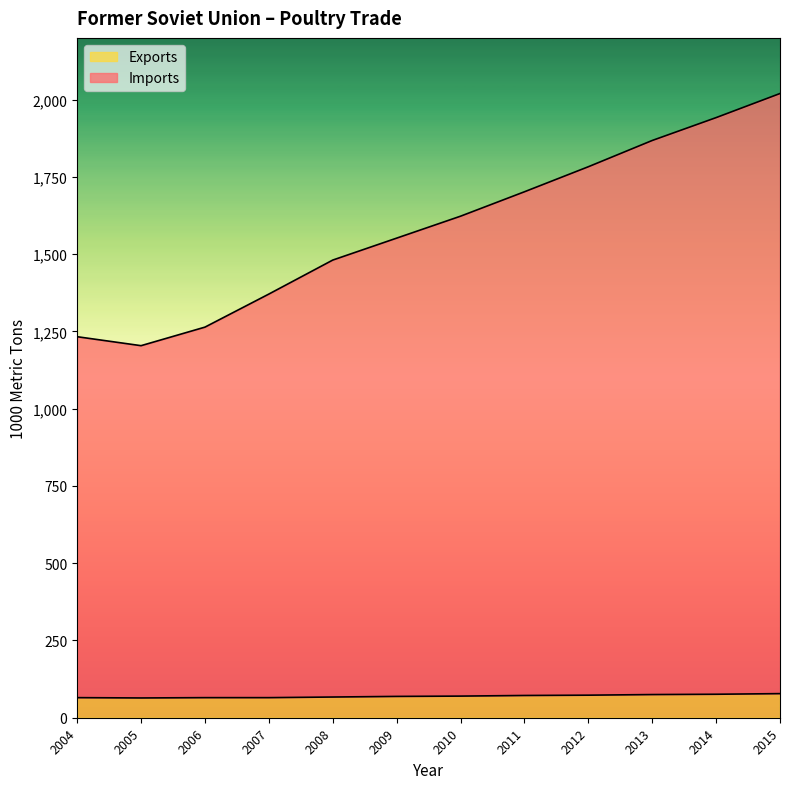

Which series changed the most between 2010 and 2012?

Imports